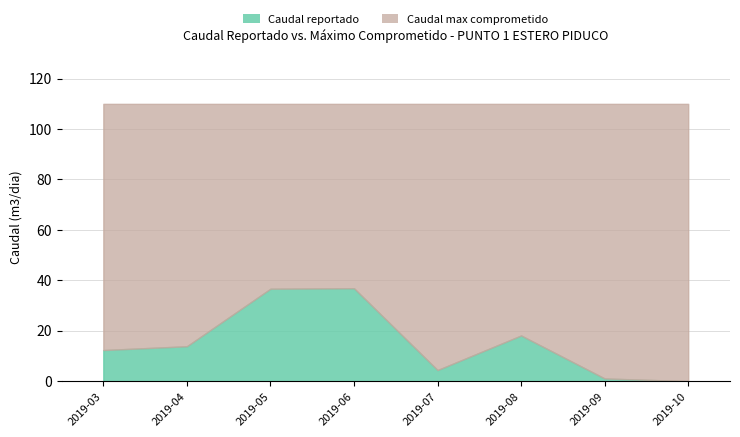

What is the value of the 1st point from the left?

12.4